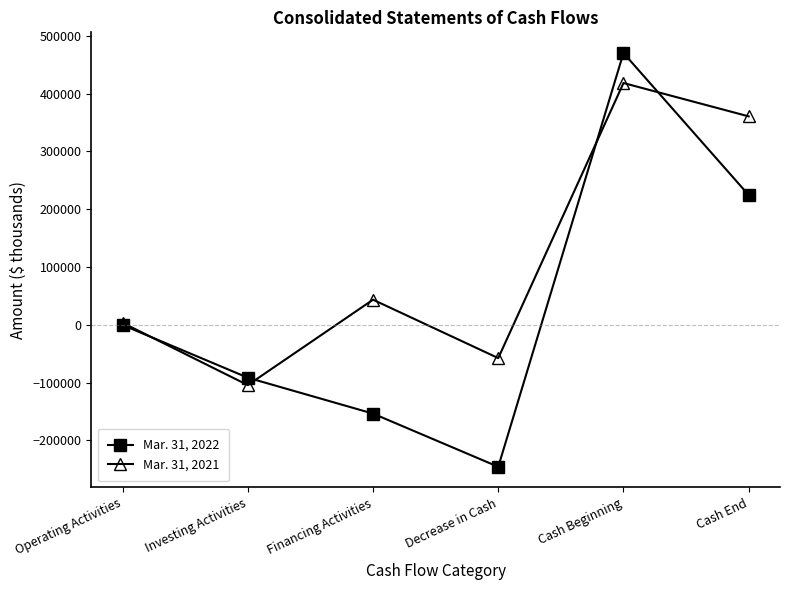

What is the difference between the highest and lowest values at Investing Activities?

12853